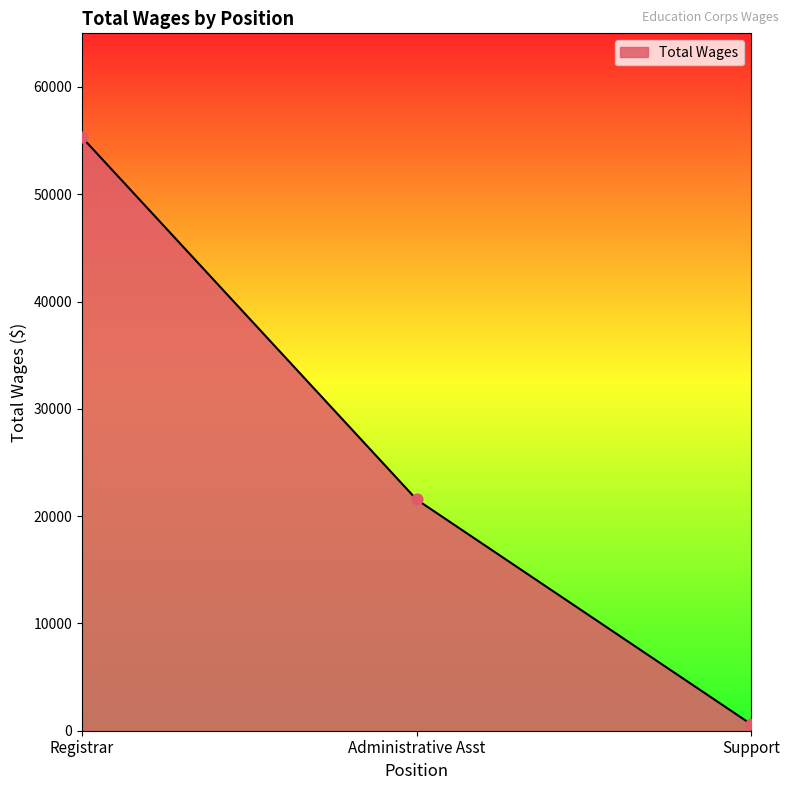

What is the change in value from Registrar to Administrative Asst?

-33753